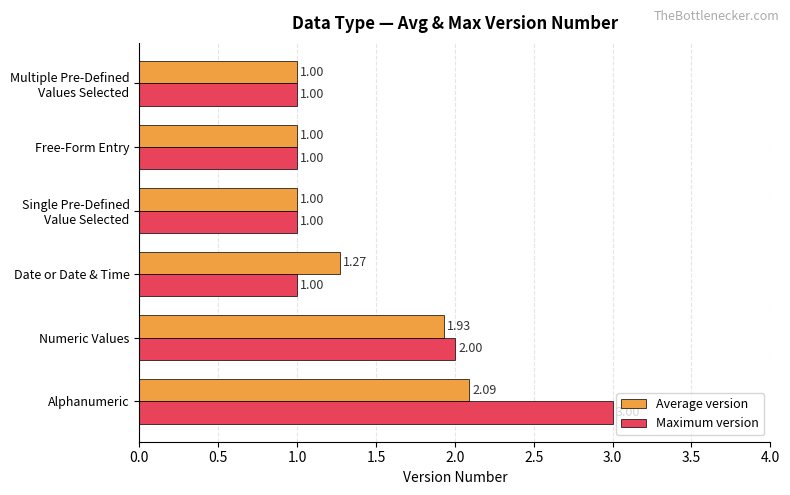

What is the difference between the second highest and second lowest values in the Maximum version series?

1.0